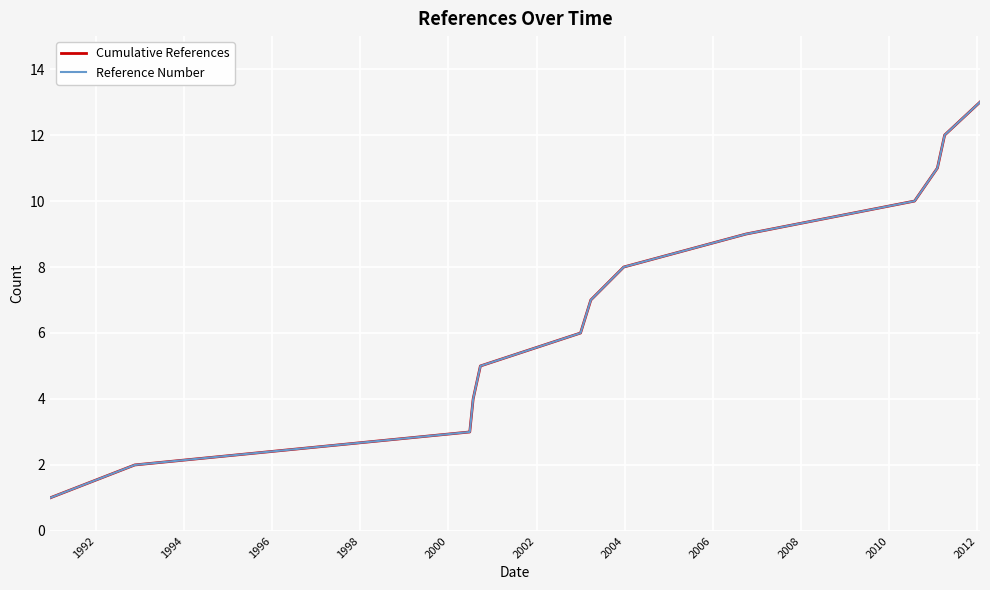

What is the sum of all Cumulative References values?

91